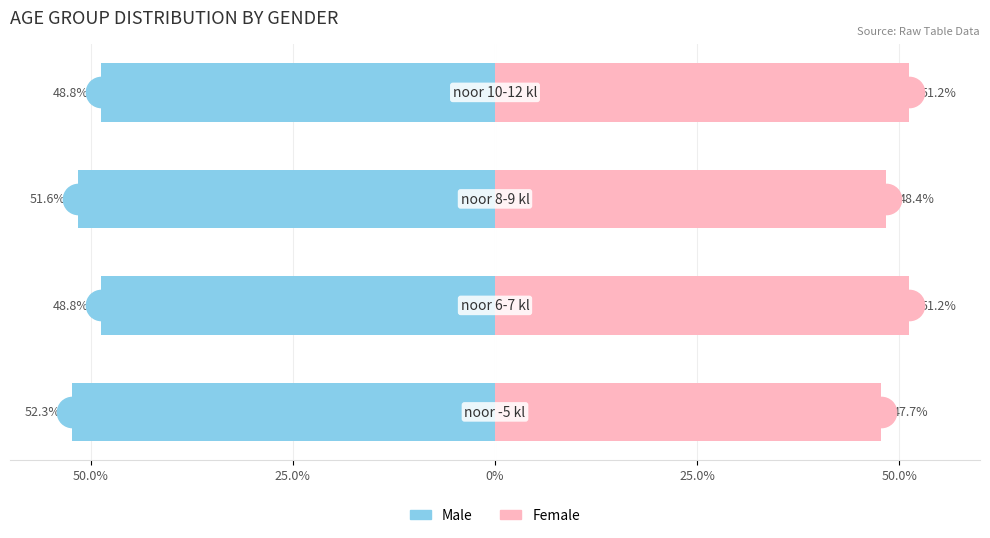

The value of Female at 25.0% is 31.0. True or false?

False